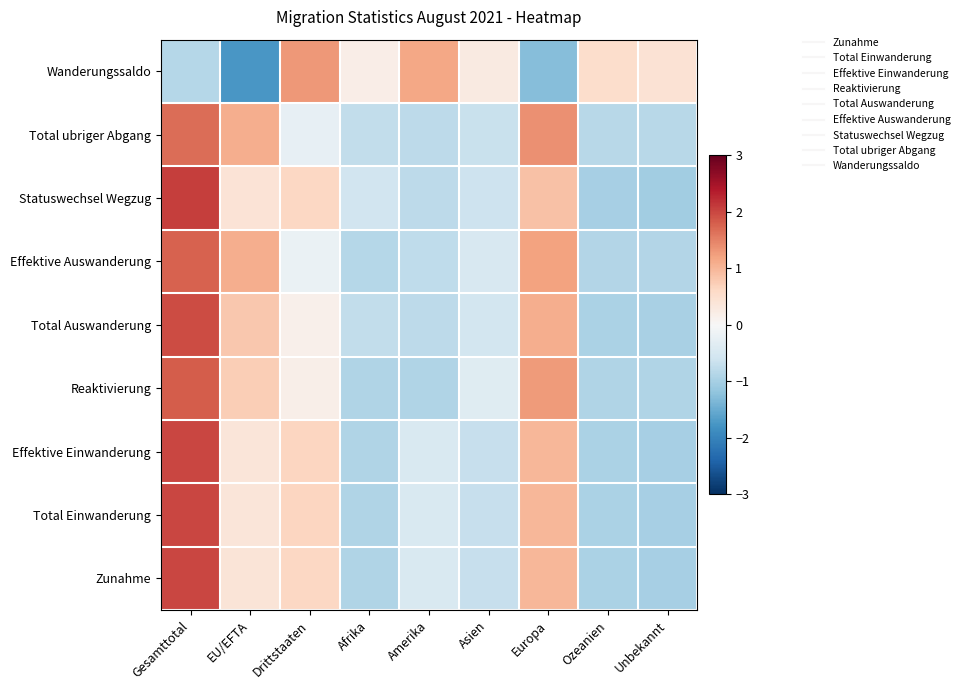

Rank the series by their maximum value, from lowest to highest.

Wanderungssaldo, Total ubriger Abgang, Effektive Auswanderung, Reaktivierung, Total Auswanderung, Zunahme, Total Einwanderung, Effektive Einwanderung, Statuswechsel Wegzug